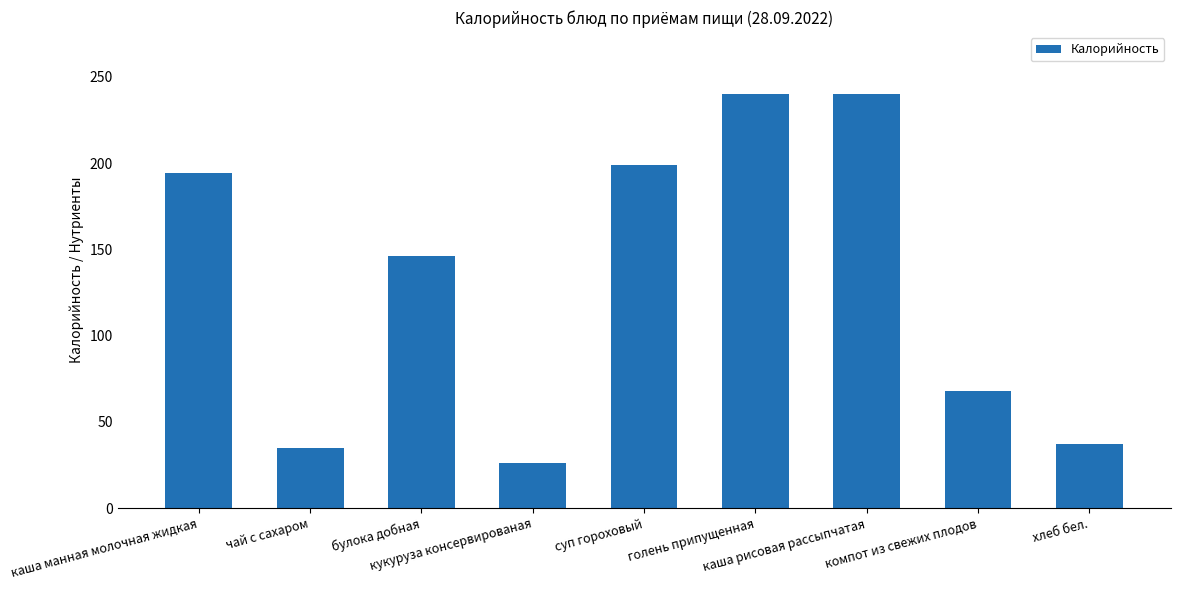

The chart shows a value of 120 at каша рисовая рассыпчатая. True or false?

False